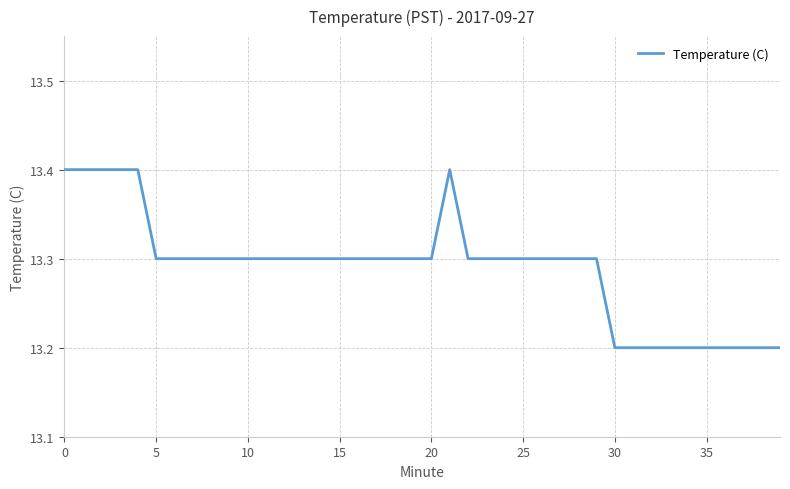

What is the smallest value displayed?

13.2